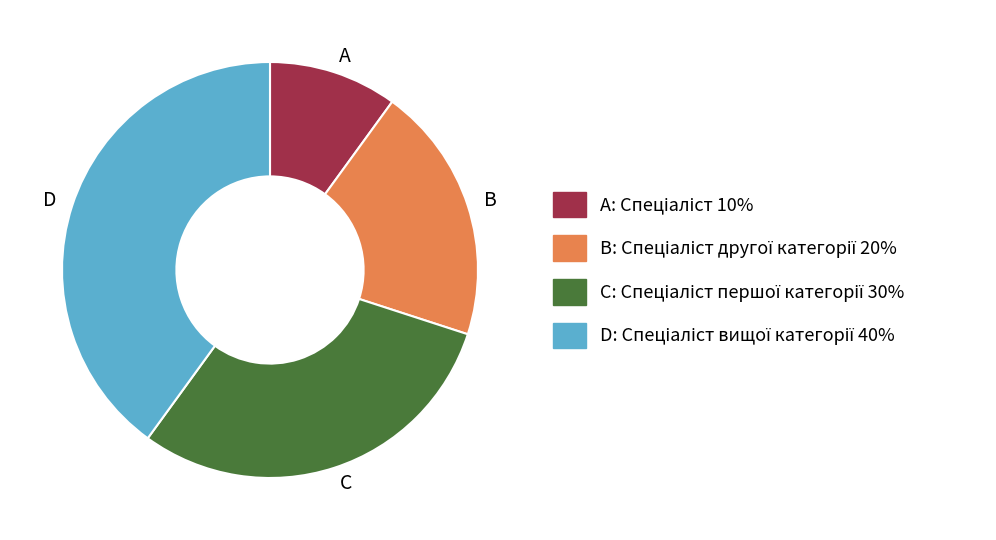

Approximately how many times larger is the value at B compared to C?

0.7